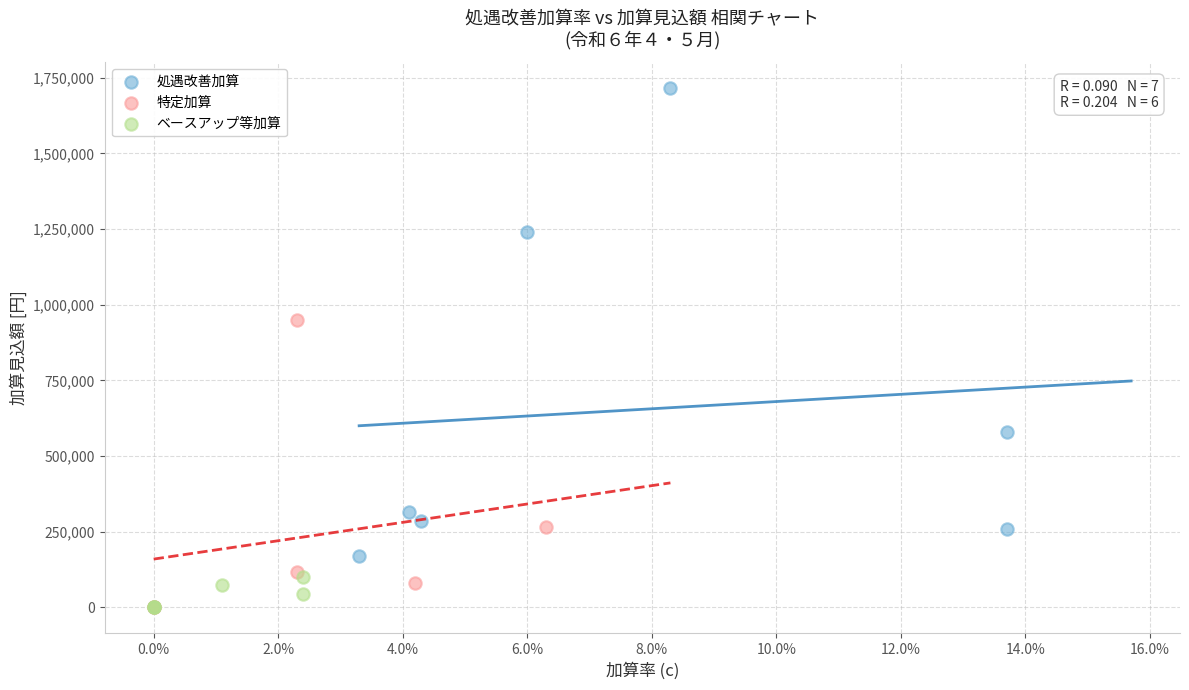

Which series has the largest Y range (max minus min)?

処遇改善加算